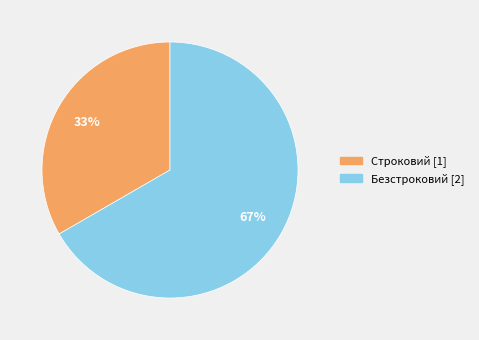

What is the smallest slice in the pie chart?

Строковий